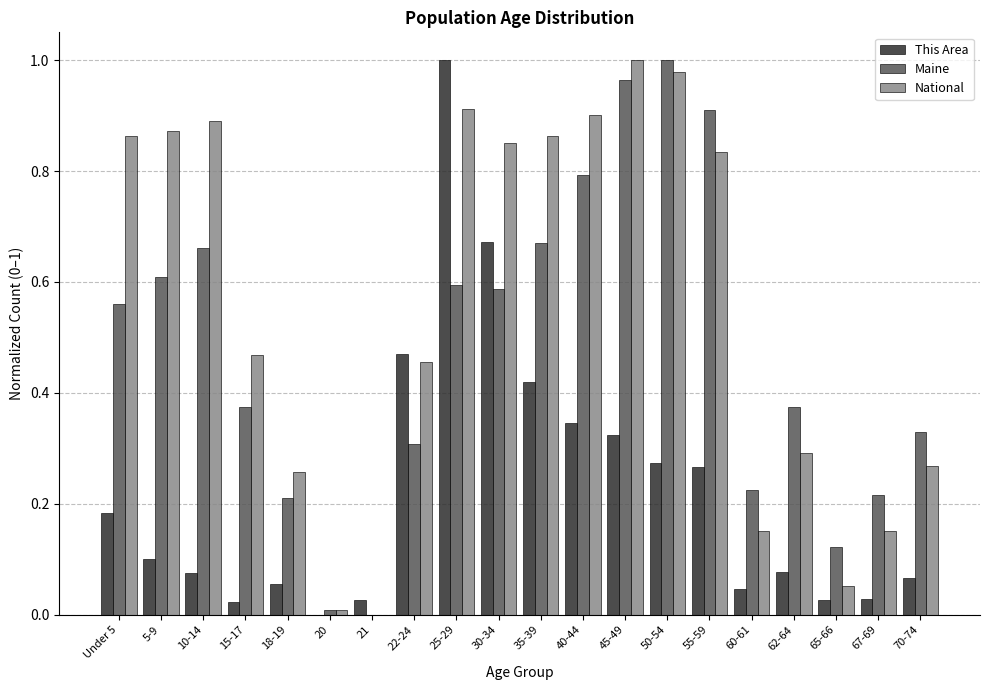

At which category is the sum across all series the highest?

25-29